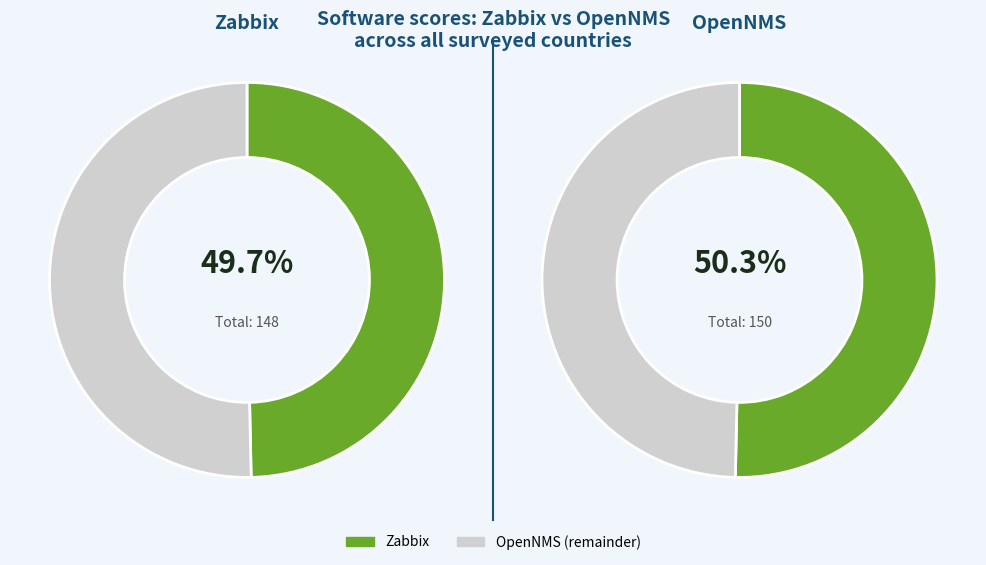

Does India represent more than half of the total?

No